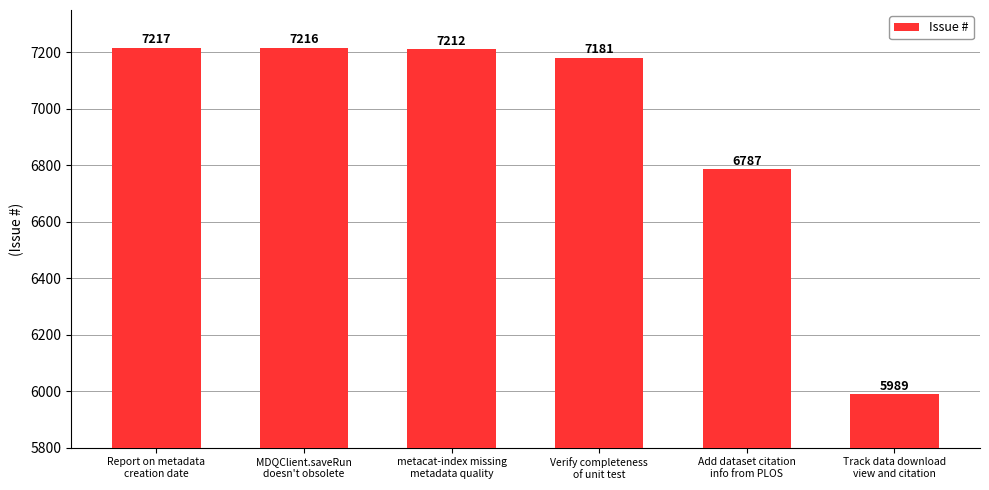

Approximately how many times larger is the value at Add dataset citation
info from PLOS compared to Report on metadata
creation date?

0.9